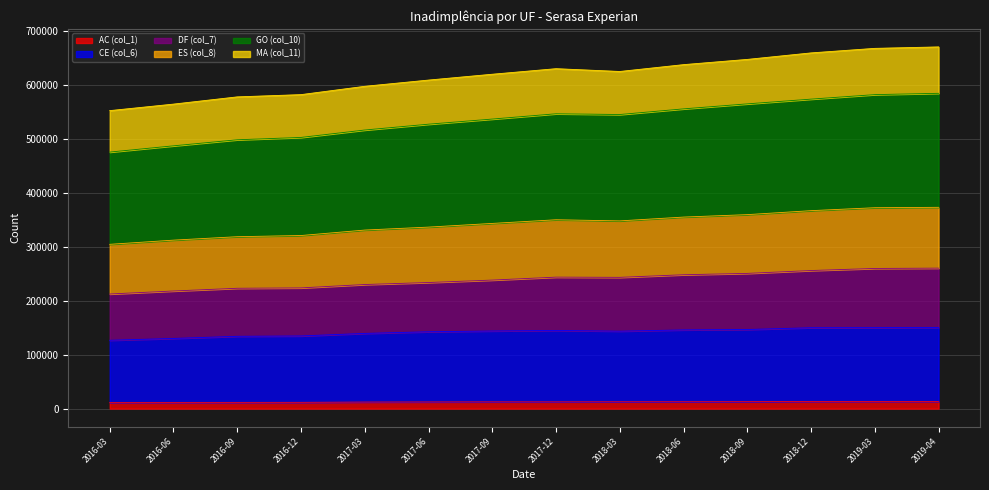

Which category has the lowest value in the CE (col_6) series?

2016-03